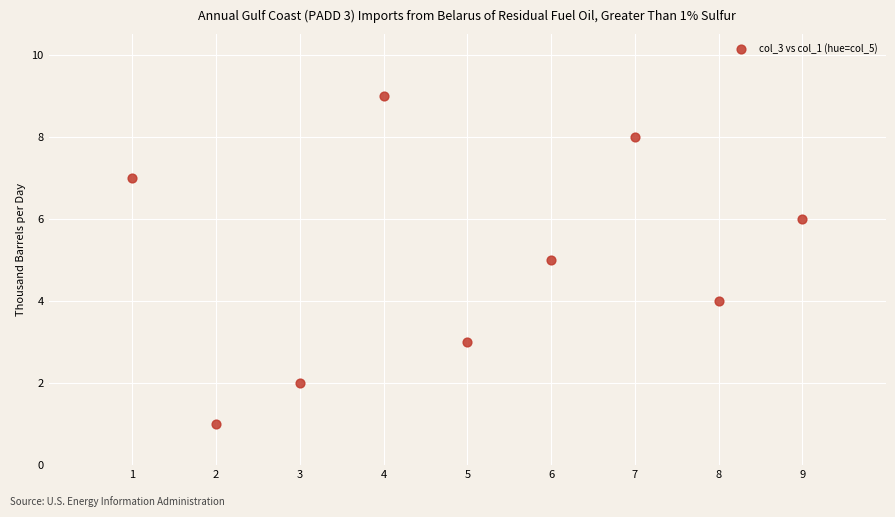

What is the range of X values (max minus min)?

8